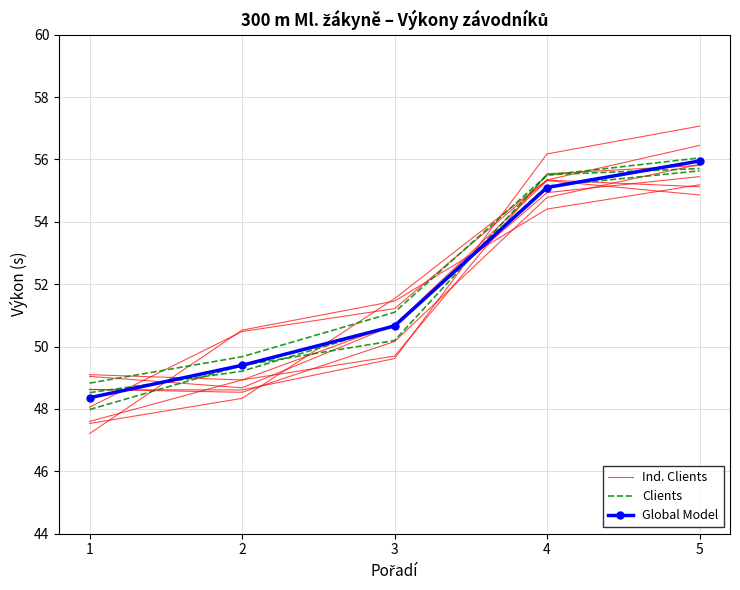

What are all the series names shown in the legend?

Ind. Clients, Clients, Global Model